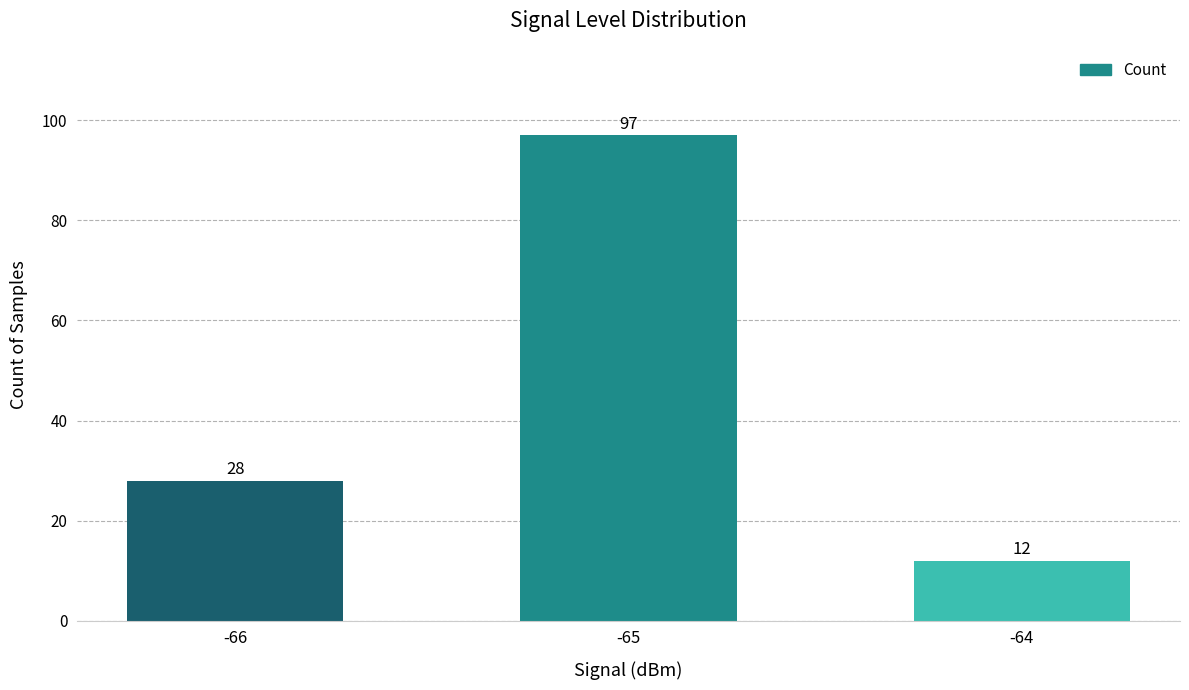

True or false: the data shows 12 at -64.

True